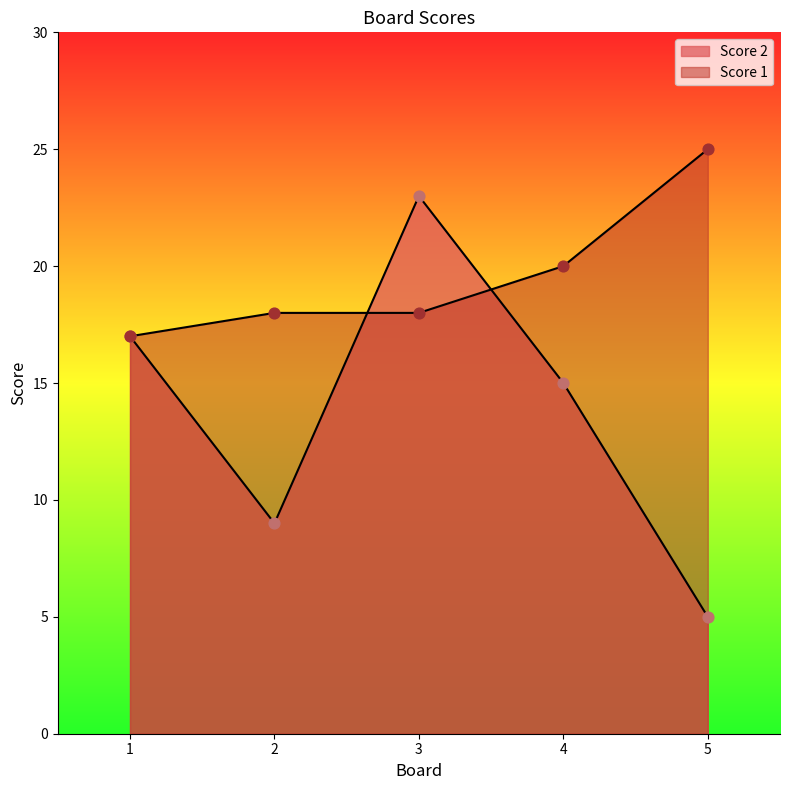

Which series has the widest spread of Y values?

Score 2